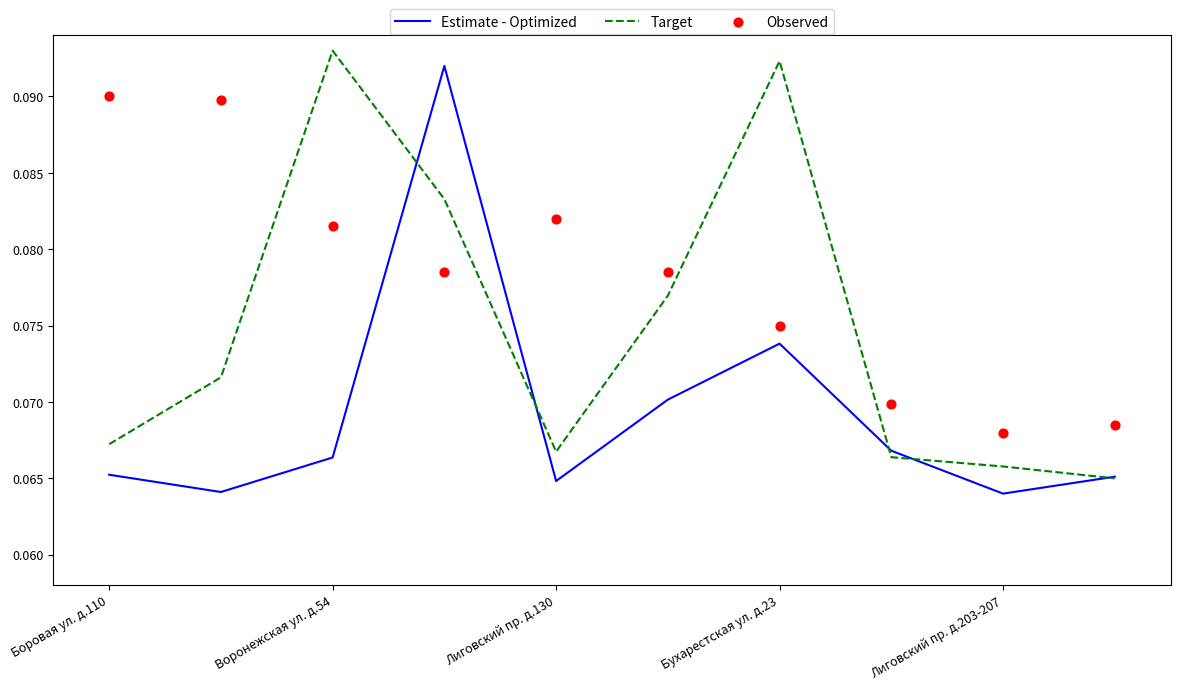

Which series has the widest spread of Y values?

Estimate - Optimized